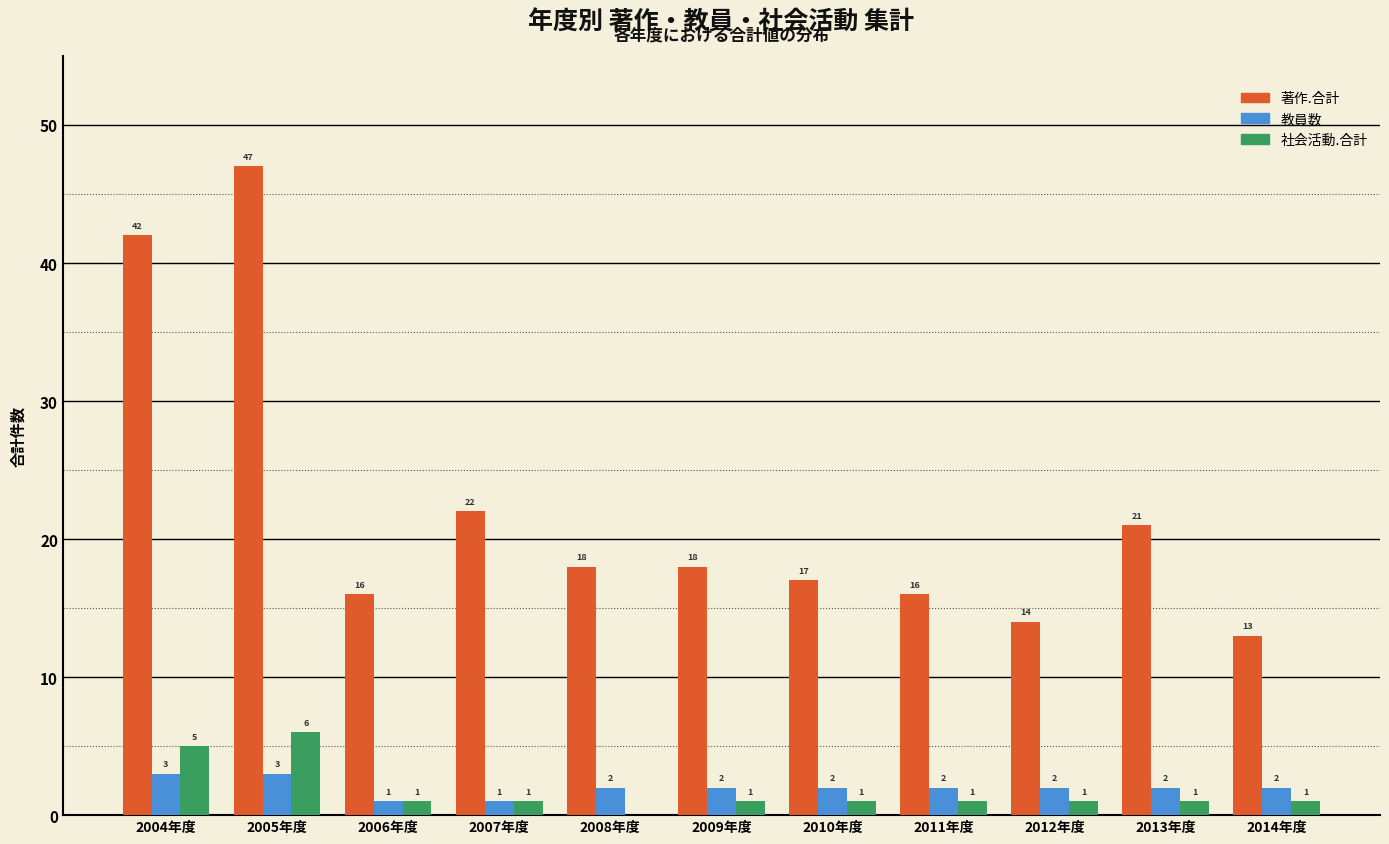

Reading left to right, extract all data points from this chart.

著作.合計: 2004年度=42	2005年度=47	2006年度=16	2007年度=22	2008年度=18	2009年度=18	2010年度=17	2011年度=16	2012年度=14	2013年度=21	2014年度=13
教員数: 2004年度=3	2005年度=3	2006年度=1	2007年度=1	2008年度=2	2009年度=2	2010年度=2	2011年度=2	2012年度=2	2013年度=2	2014年度=2
社会活動.合計: 2004年度=5	2005年度=6	2006年度=1	2007年度=1	2008年度=0	2009年度=1	2010年度=1	2011年度=1	2012年度=1	2013年度=1	2014年度=1